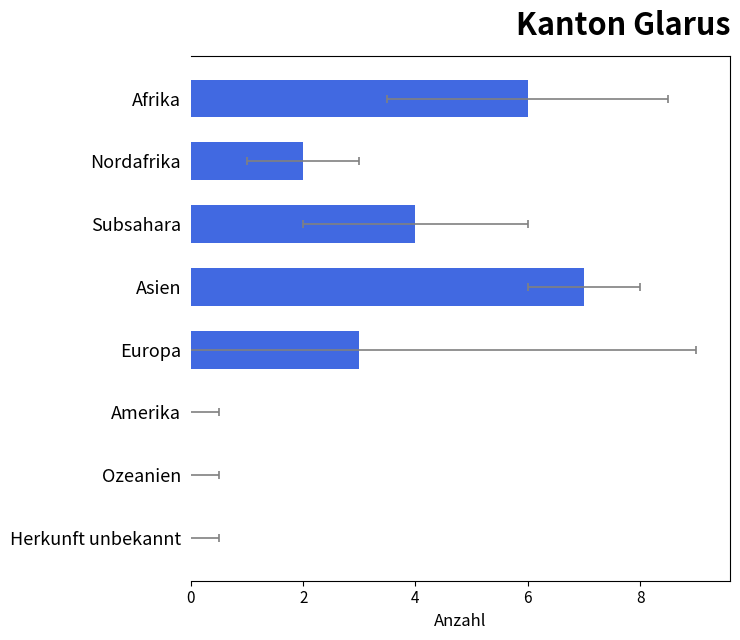

True or false: the data shows 3 at Europa.

True